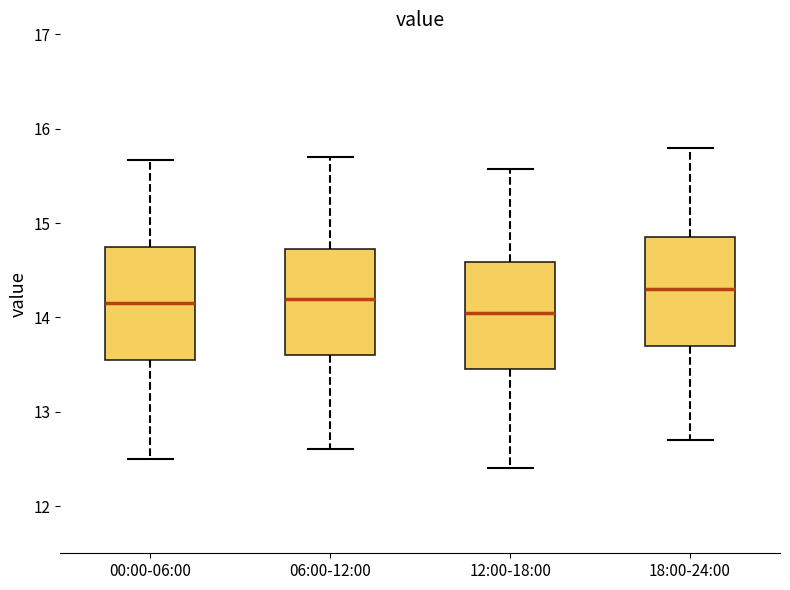

Where does the upper whisker of the box for 00:00-06:00 end on the y-axis? The values are not printed on the chart, so give them approximately, as read against the axis.

15.7